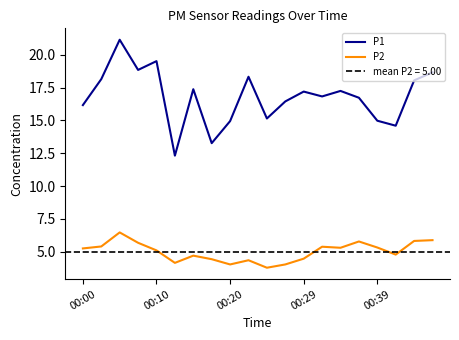

What is the smallest value displayed?

3.8